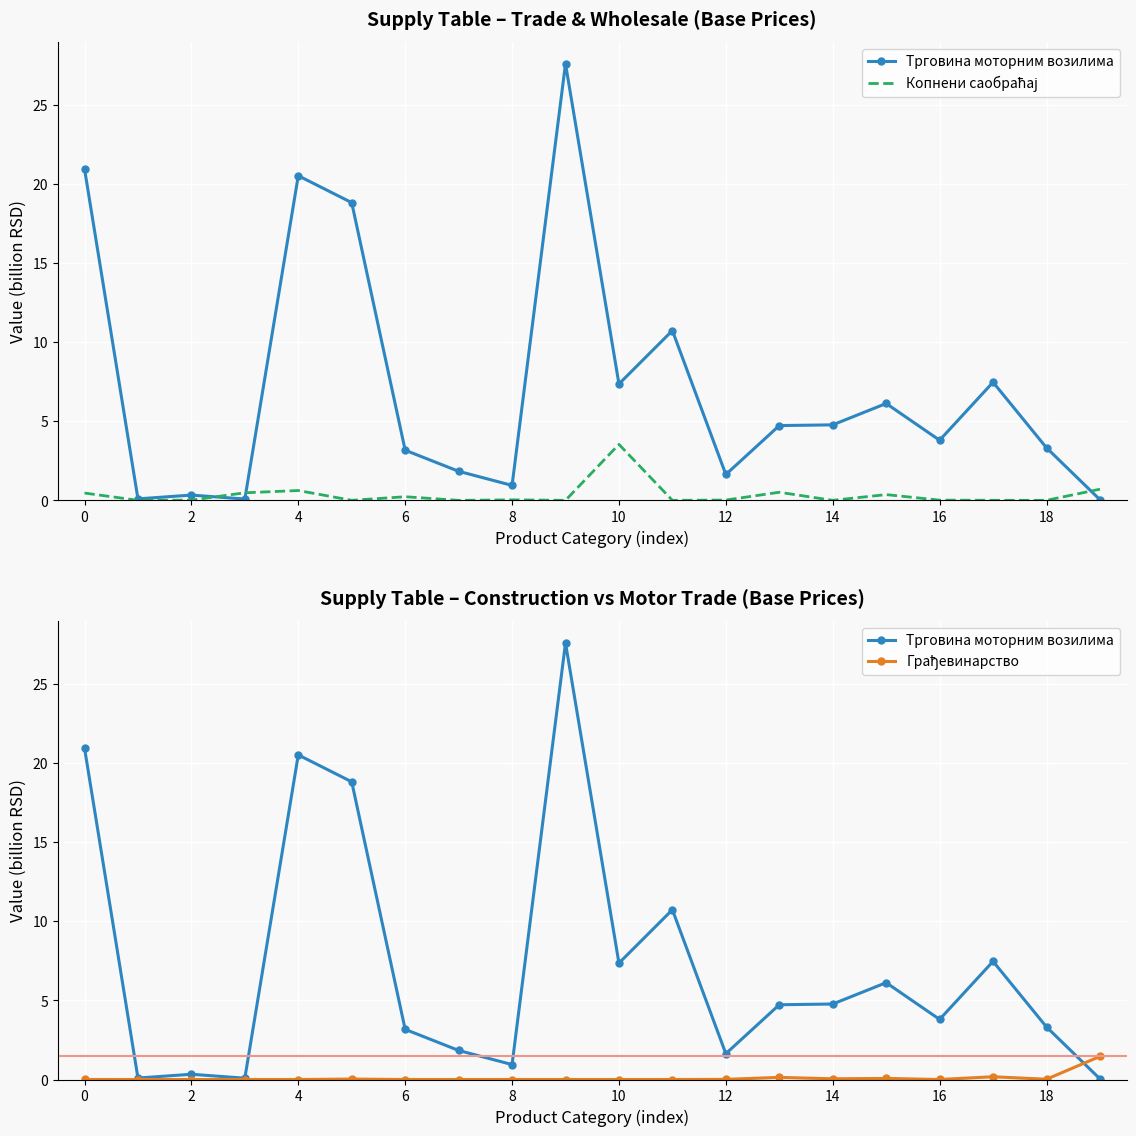

Reading right to left, transcribe all the data shown in this chart.

Трговина моторним возилима: 0.0	3.3	7.5	3.8	6.1	4.8	4.7	1.6	10.7	7.4	27.6	0.9	1.8	3.2	18.8	20.5	0.1	0.3	0.1	21.0
Копнени саобраћај: 0.7	0.0	0.0	0.0	0.4	0.0	0.5	0.0	0.0	3.5	0.0	0.0	0.0	0.2	0.0	0.6	0.5	0.0	0.0	0.5
Грађевинарство: 1.5	0.0	0.2	0.0	0.1	0.0	0.1	0.0	0.0	0.0	0.0	0.0	0.0	0.0	0.0	0.0	0.0	0.0	0.0	0.0